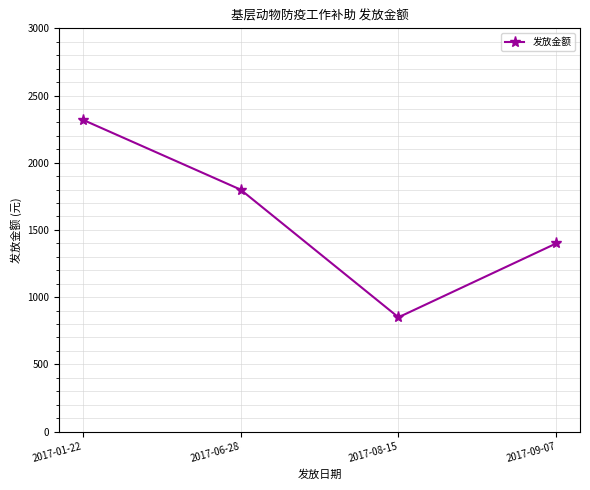

Which has a higher value, 2017-06-28 or 2017-08-15?

2017-06-28